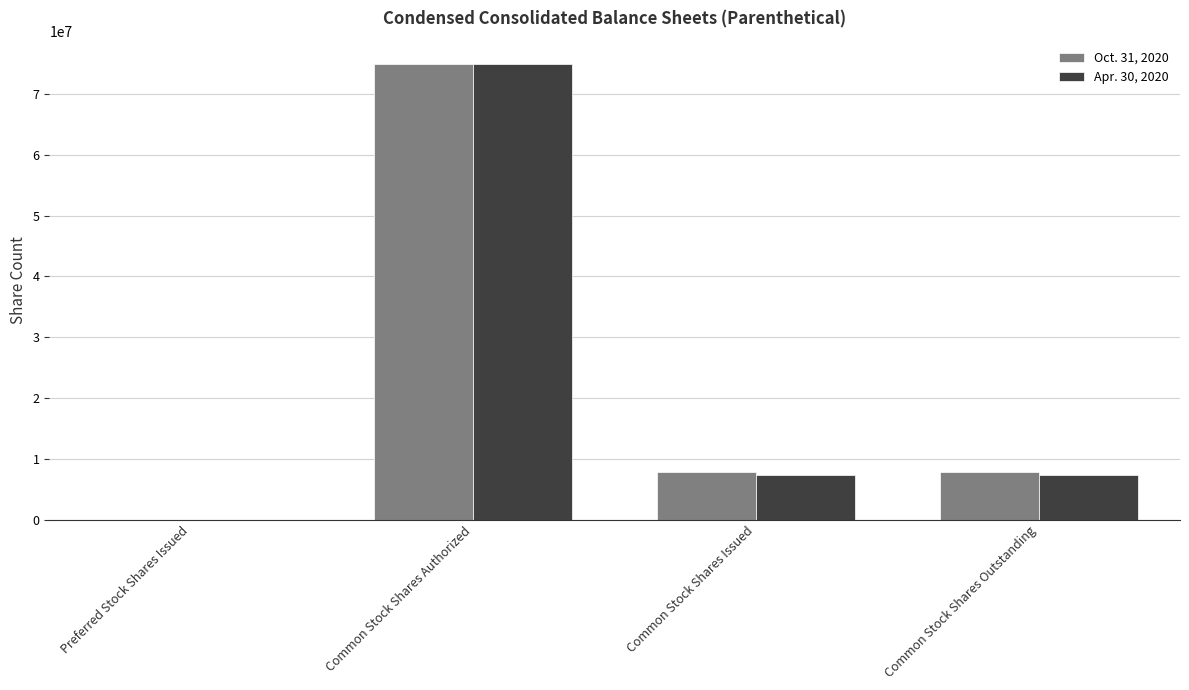

Which series has the largest range (max minus min)?

Apr. 30, 2020